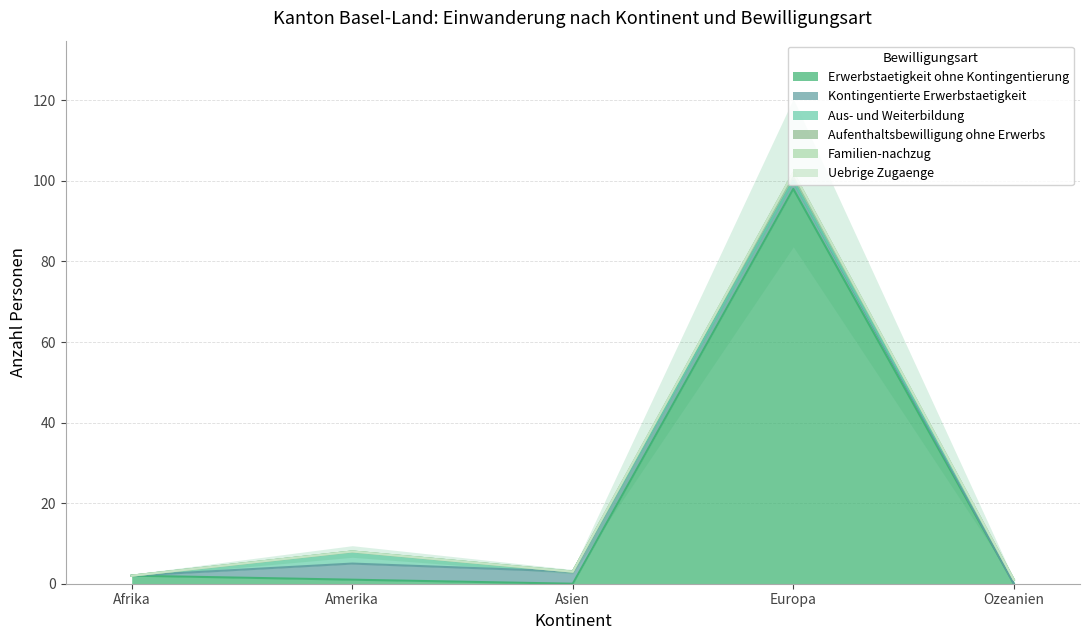

Between Europa and Asien, which is larger?

Europa